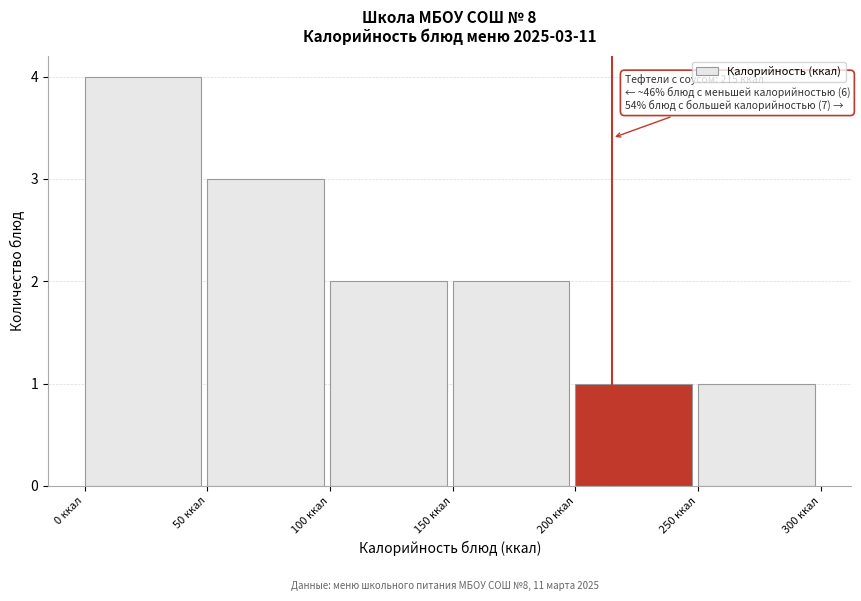

Over which range of the x-axis is the bar tallest?

0 to 50